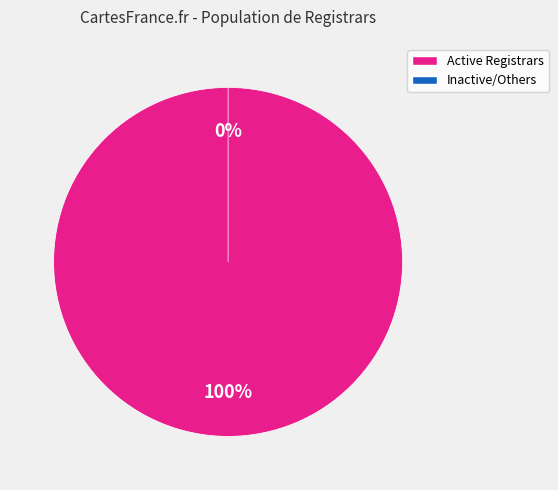

To the nearest percent, what is the difference between the largest and smallest slice percentages?

52%